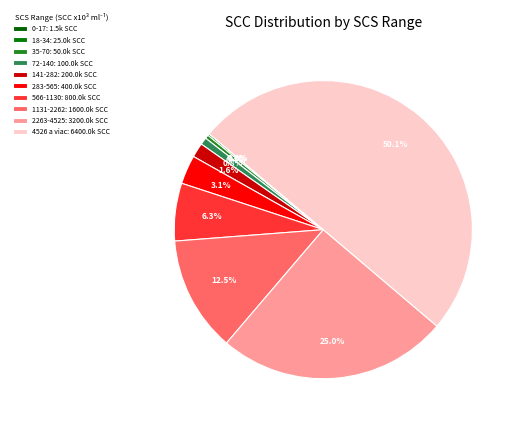

Between 566-1130 and 1131-2262, which is larger?

1131-2262